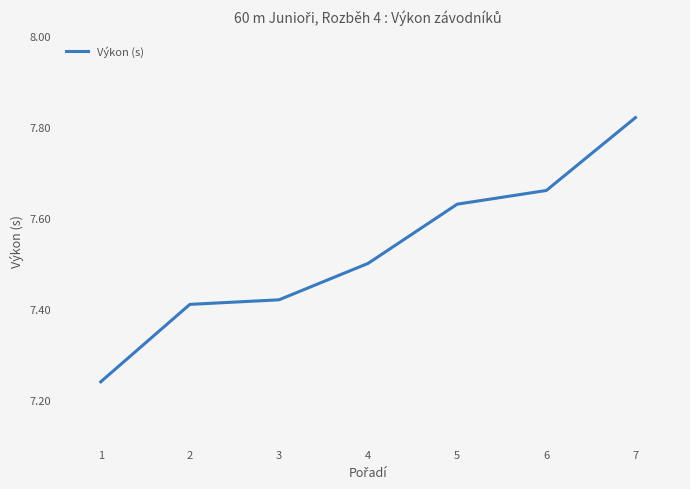

At which category does the chart reach its peak across all series?

7